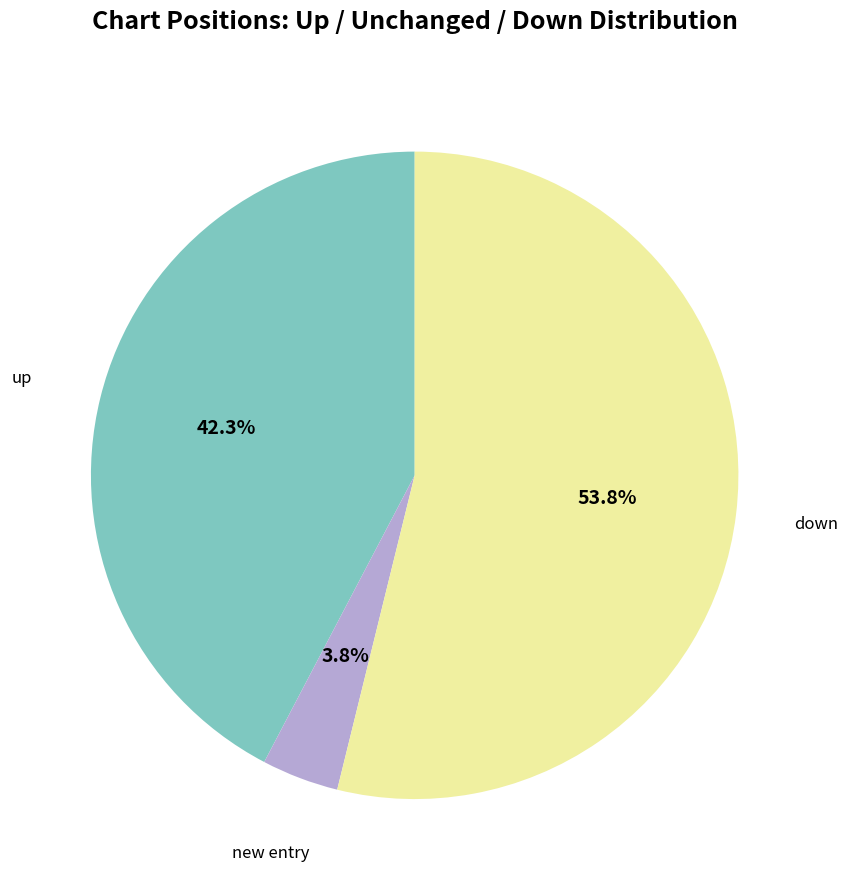

What is the majority slice?

down